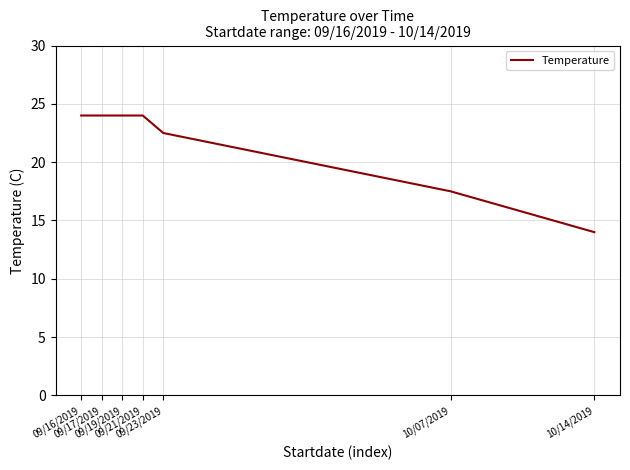

What is the maximum value shown in the chart?

24.0